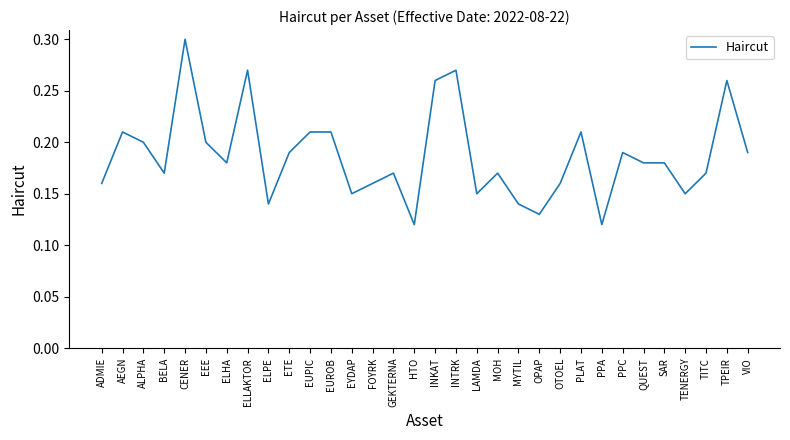

The chart shows a value of 0.1 at PLAT. True or false?

False